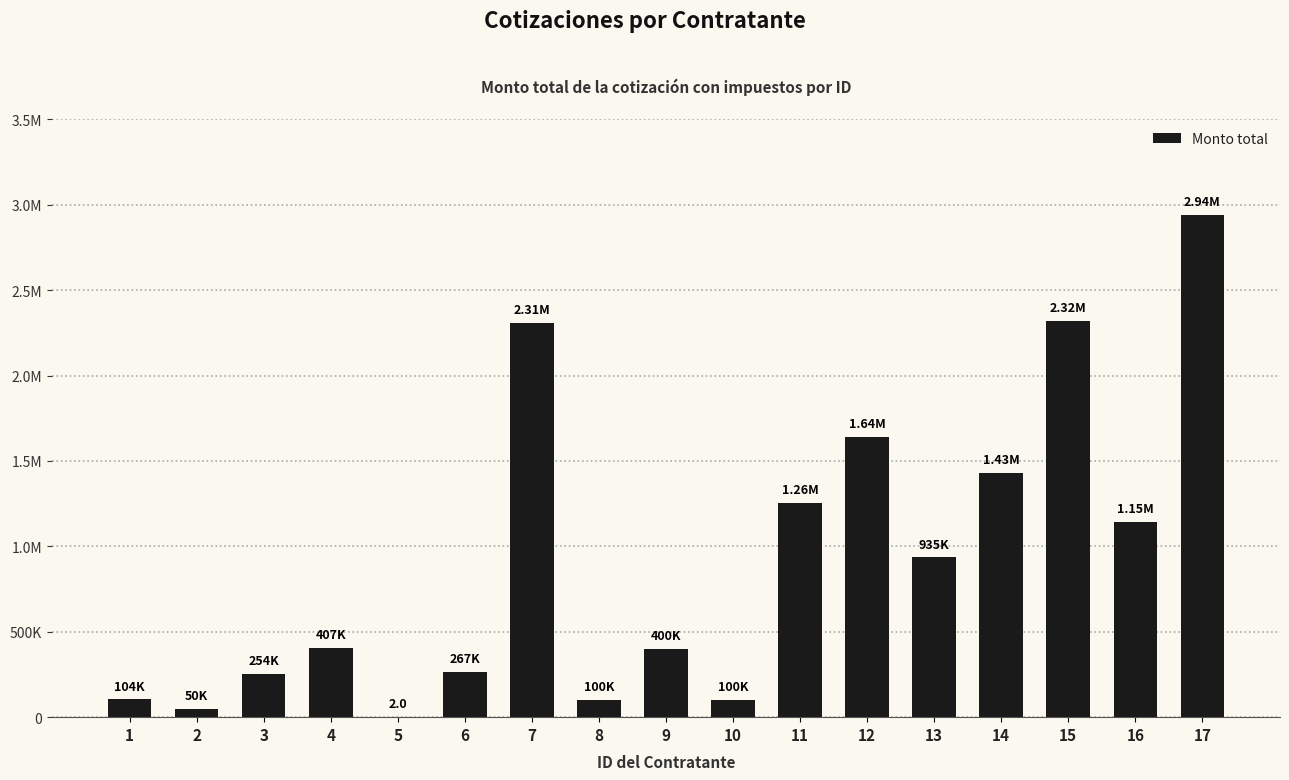

What is the change in value from 4 to 17?

+2535794.7